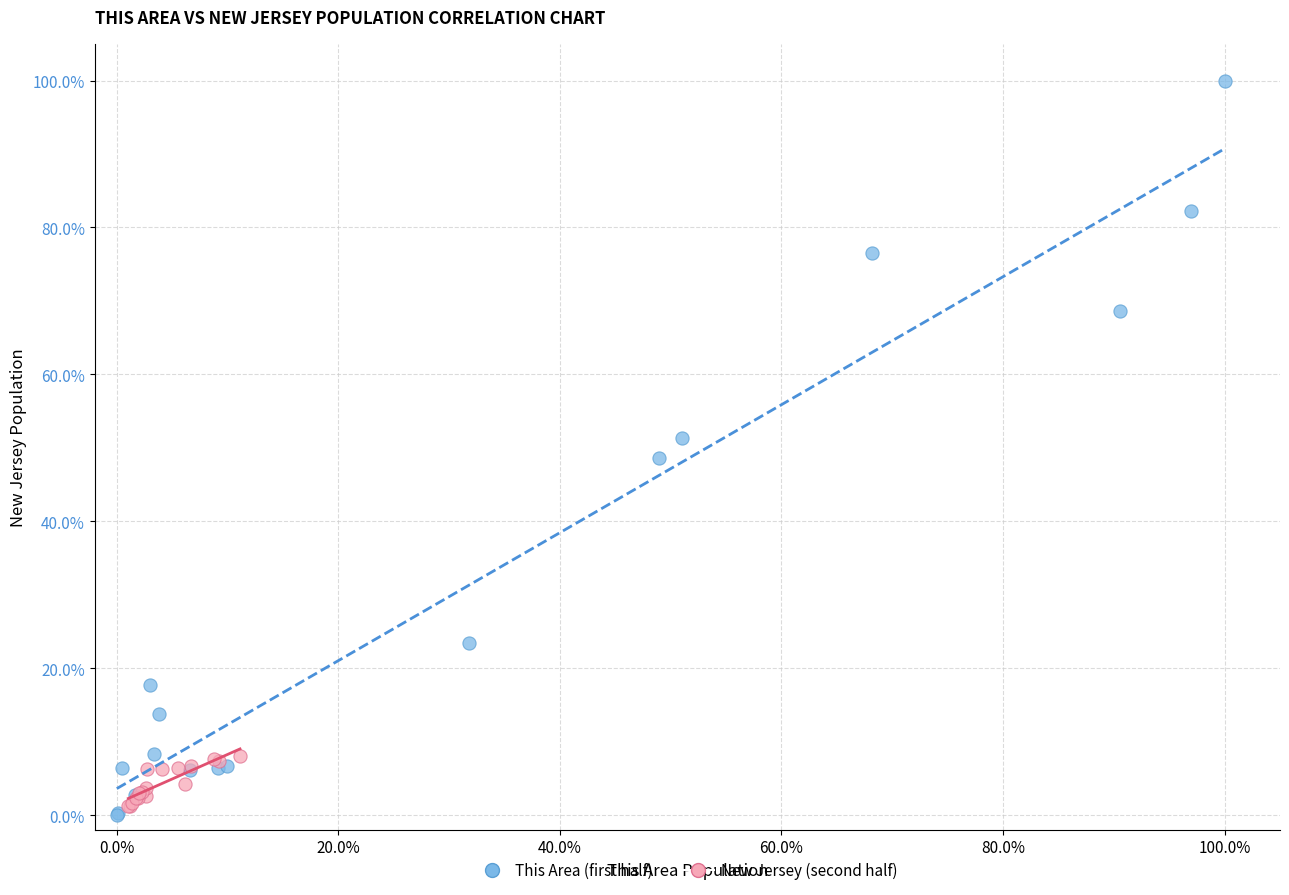

Which series has the widest spread of Y values?

This Area (first half)